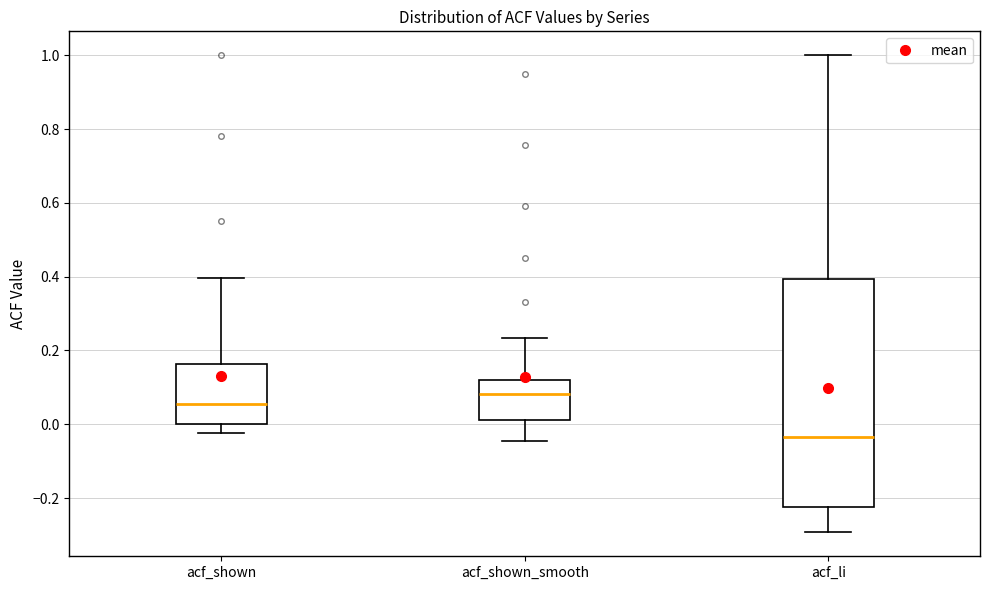

Comparing the boxes themselves (not the whiskers), which one is the tallest?

acf_li